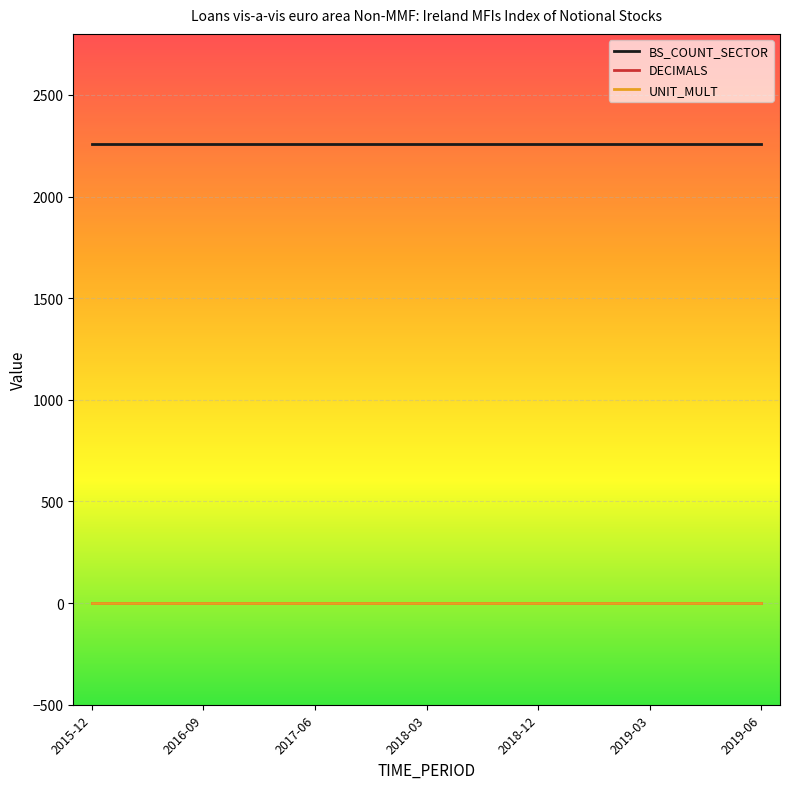

True or false: BS_COUNT_SECTOR and UNIT_MULT intersect in this chart.

False